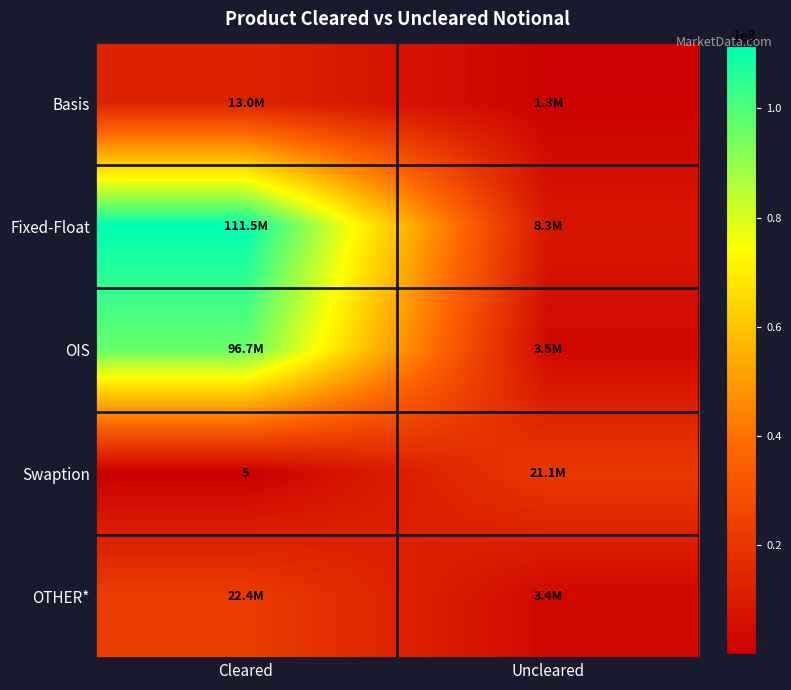

Which has a higher value, Cleared or Uncleared?

Cleared